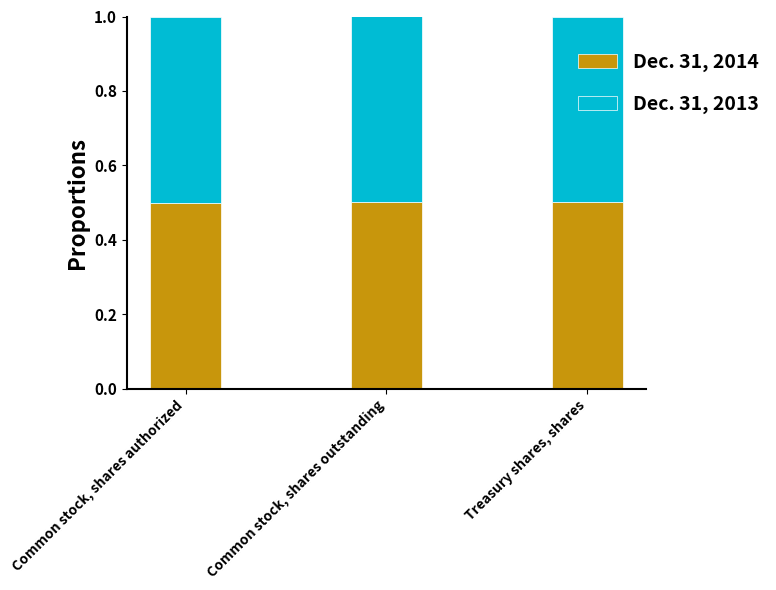

Rank the categories by Dec. 31, 2014 value from lowest to highest.

Common stock, shares authorized, Common stock, shares outstanding, Treasury shares, shares